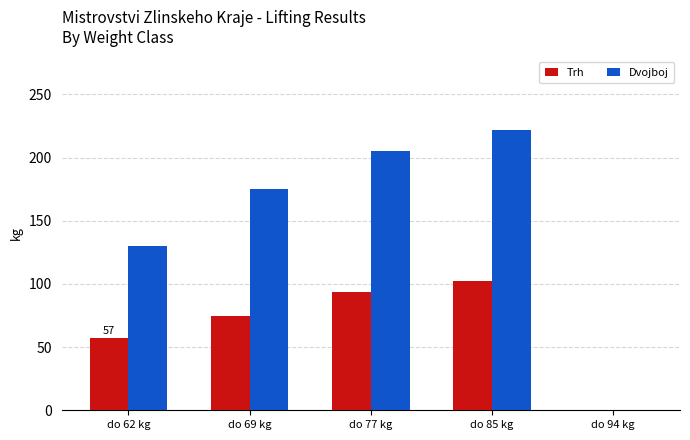

Reading right to left, transcribe all the data shown in this chart.

Trh: do 94 kg=0	do 85 kg=102	do 77 kg=94	do 69 kg=75	do 62 kg=57
Dvojboj: do 94 kg=0	do 85 kg=222	do 77 kg=205	do 69 kg=175	do 62 kg=130